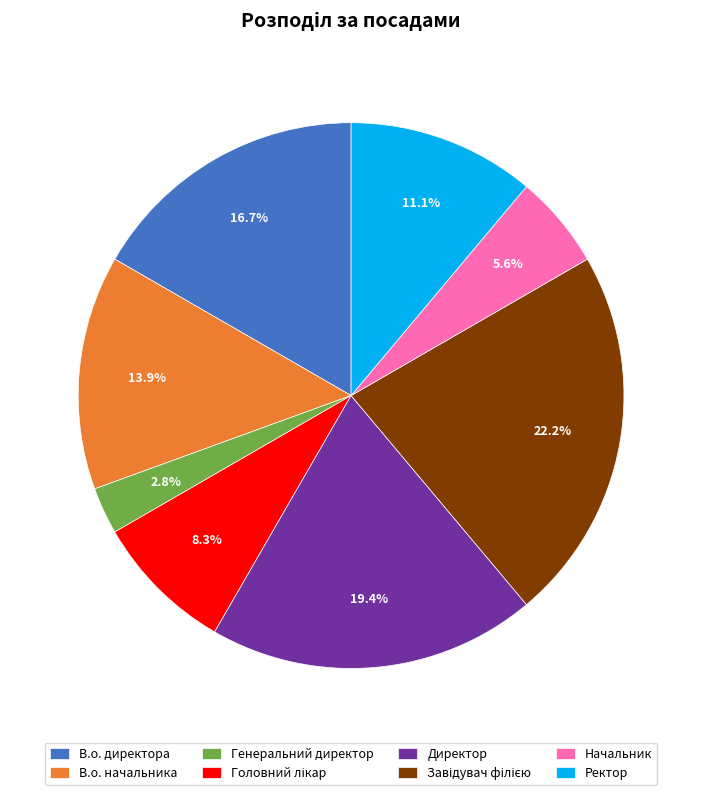

To the nearest percent, what is the difference between the В.о. директора and Генеральний директор slice percentages?

14%